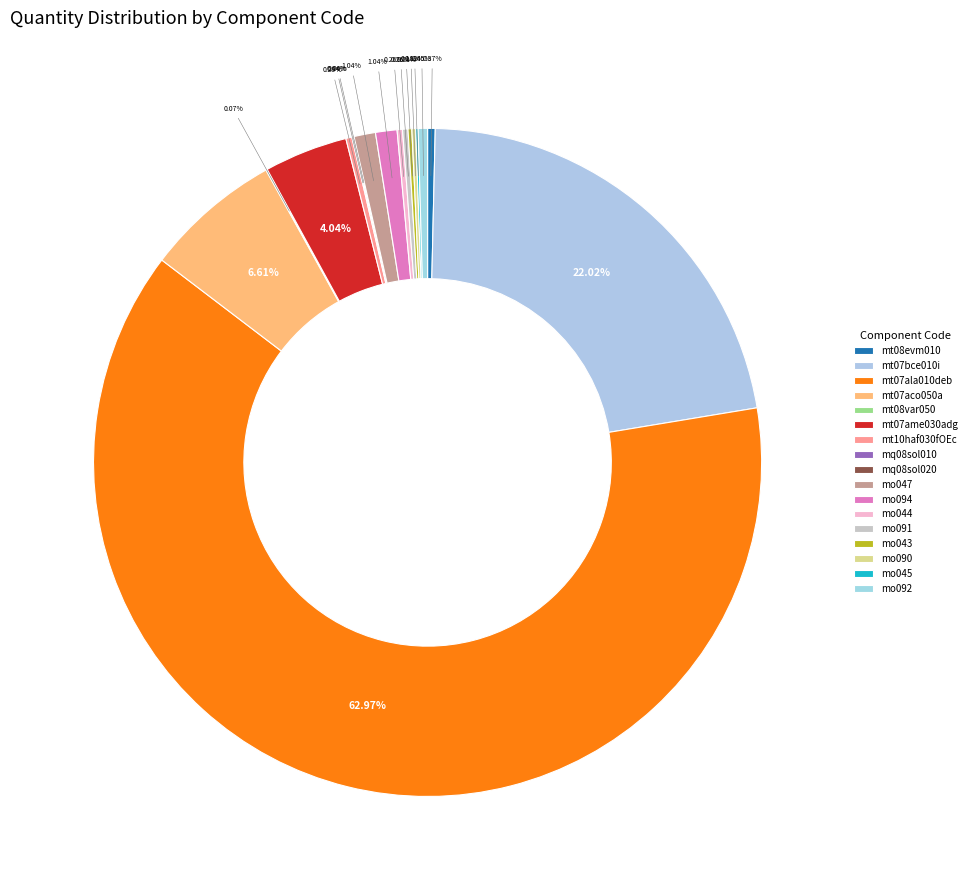

True or false: mt07ame030adg accounts for 1% of the total.

False